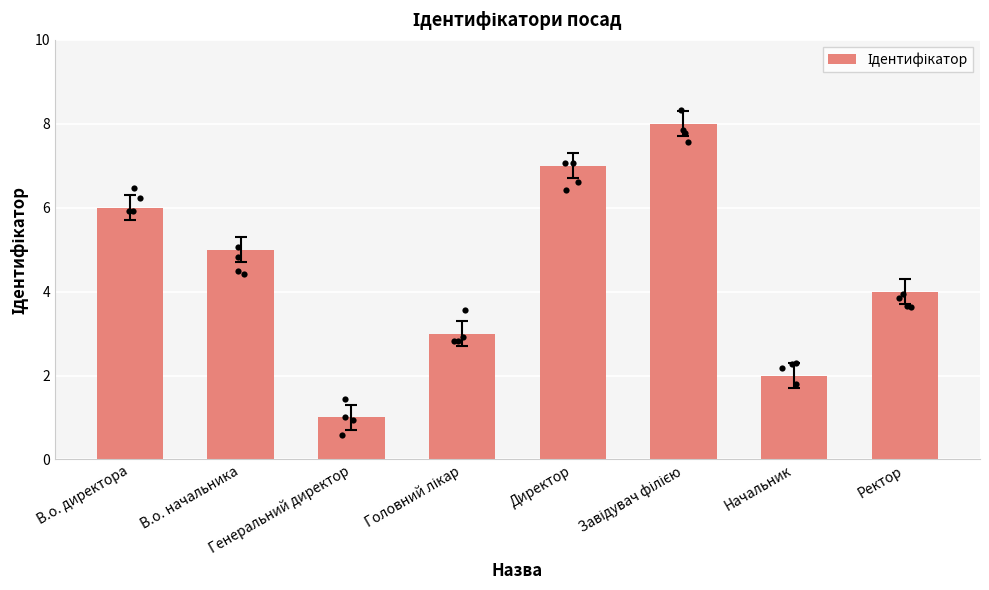

What is the ratio of the value at Ректор to the value at Директор?

0.6